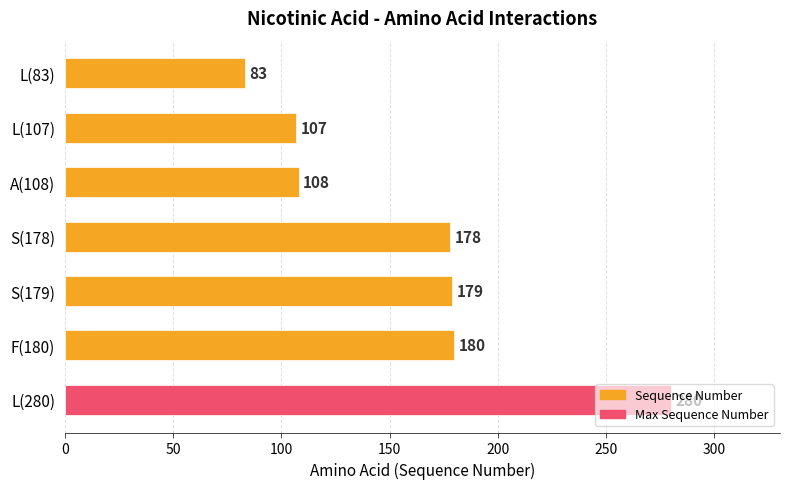

Are the bars horizontal?

Yes